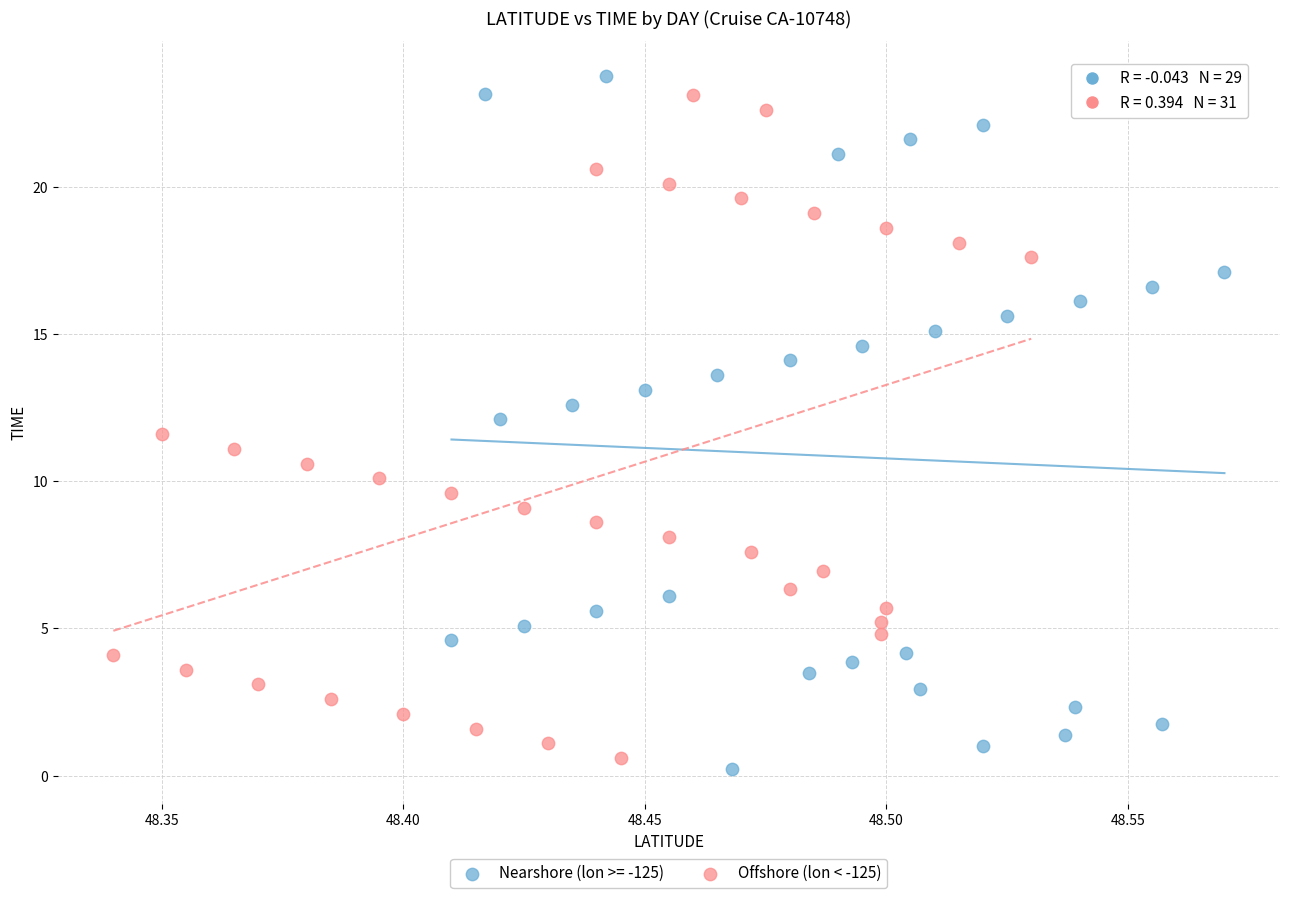

What are all the series names shown in the legend?

Nearshore (lon >= -125), Offshore (lon < -125)